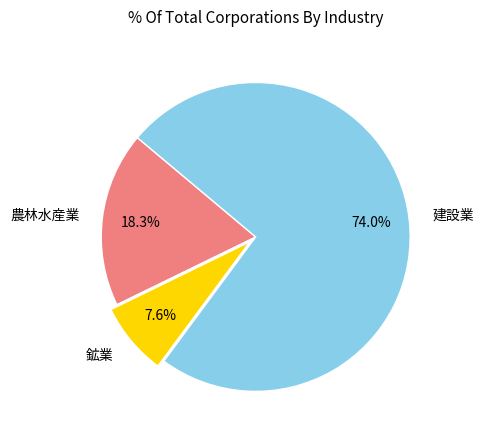

What is the smallest slice in the pie chart?

鉱業